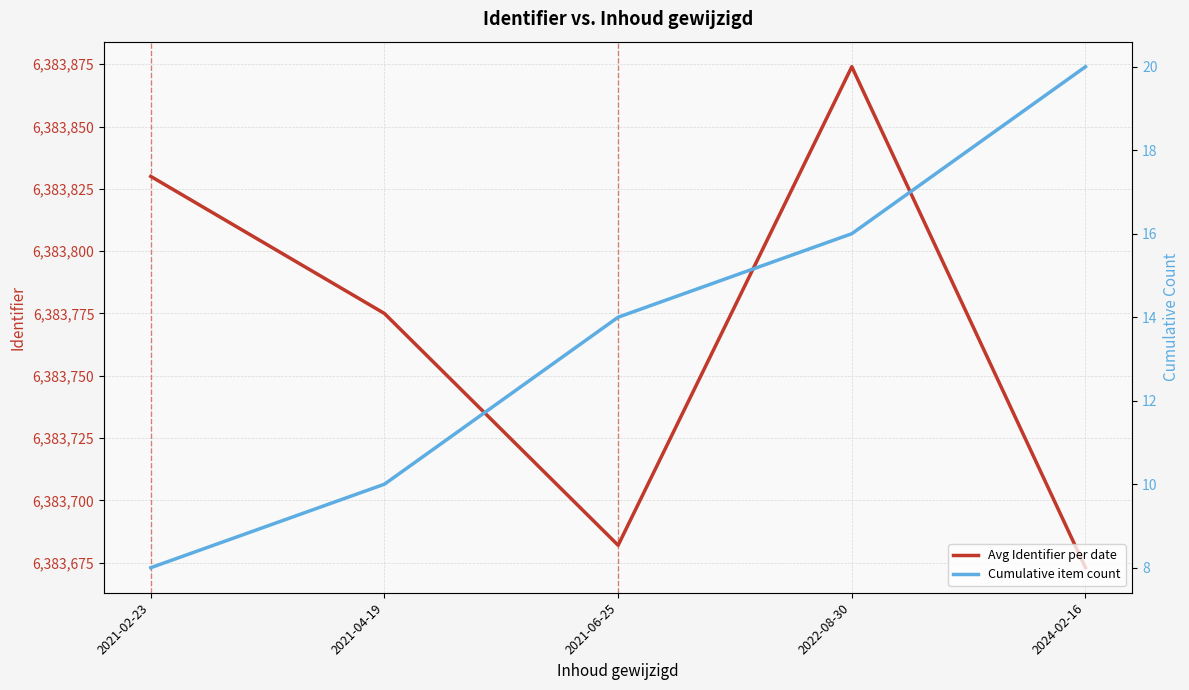

Which series has the largest total across all categories?

Avg Identifier per date